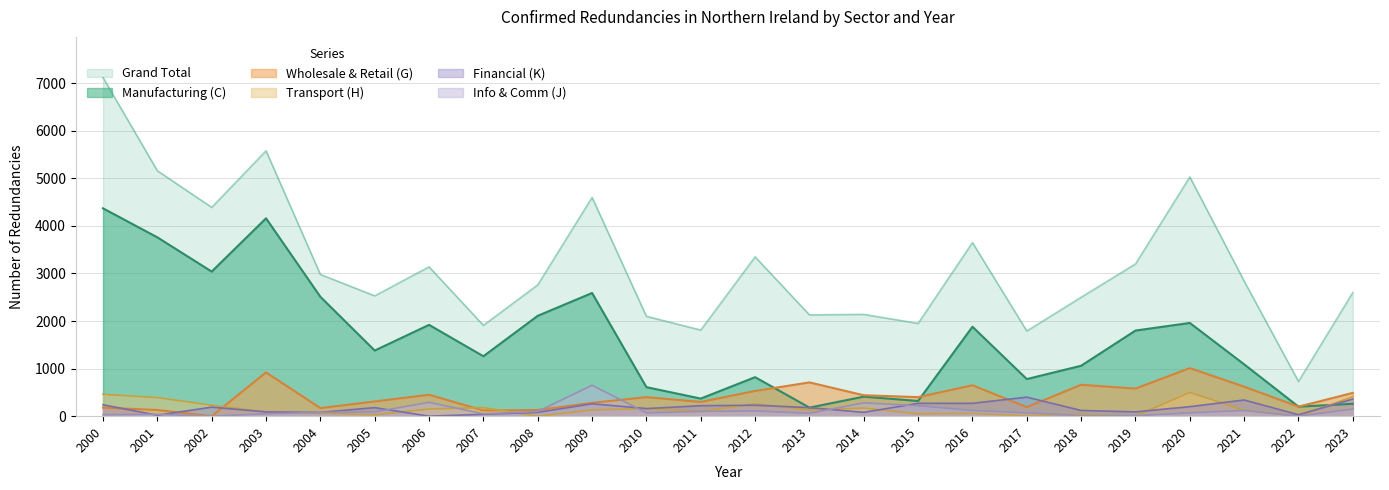

Between which two adjacent categories do Manufacturing (C) and Transport (H) first intersect?

2022 and 2023